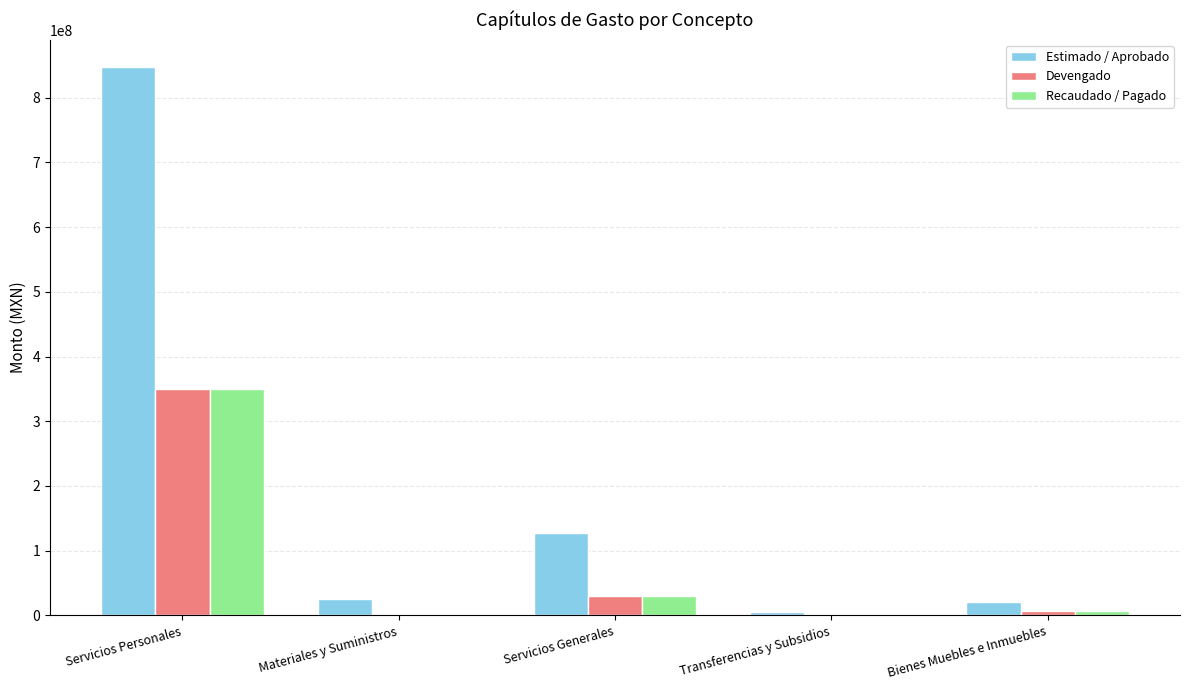

The Estimado / Aprobado series shows 25935471.1 at Materiales y Suministros. True or false?

True